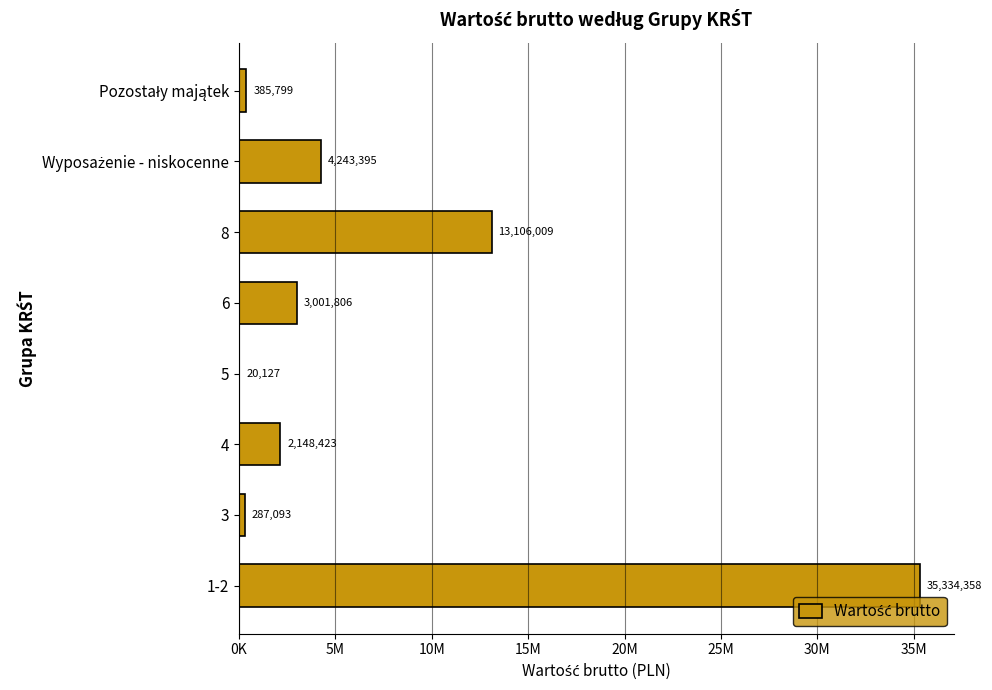

Are the bars horizontal?

Yes